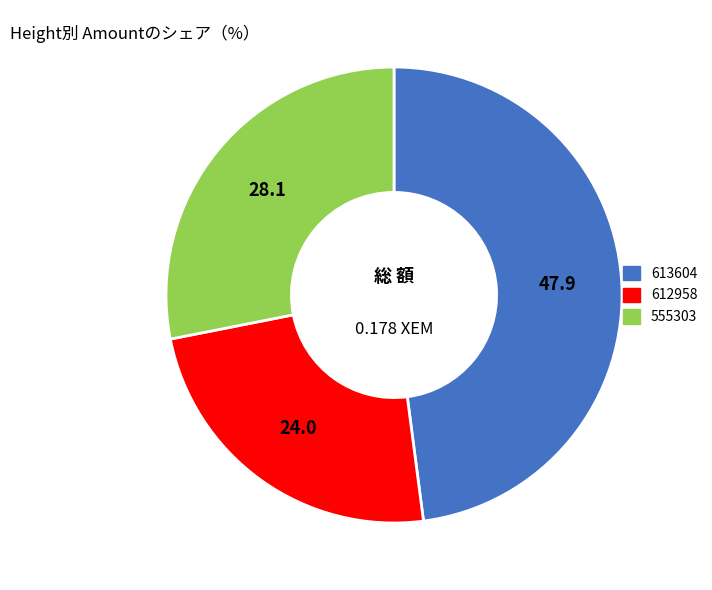

Count the number of slices in the pie.

3